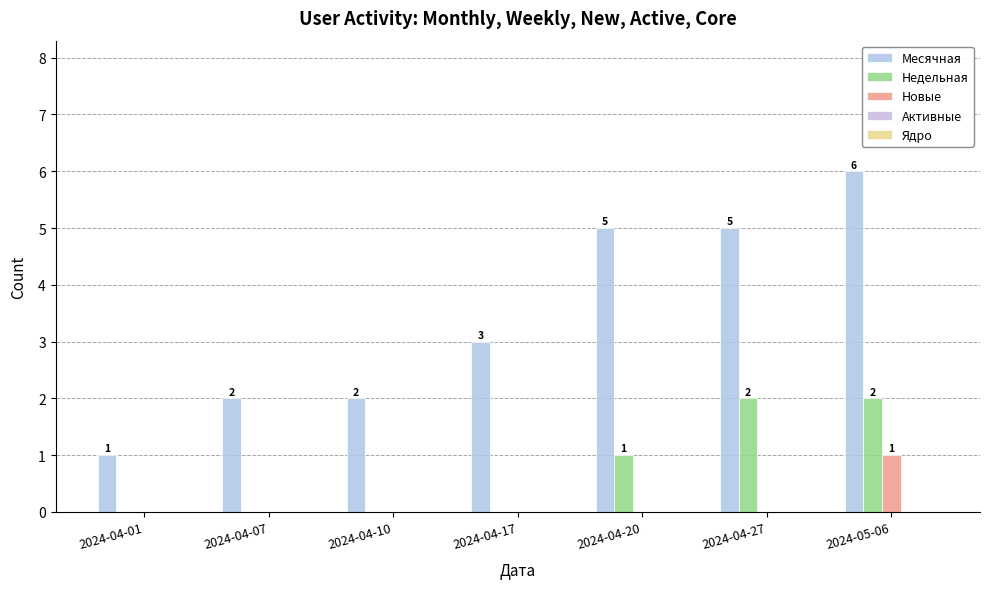

Which category has the highest value in the Новые series?

2024-05-06